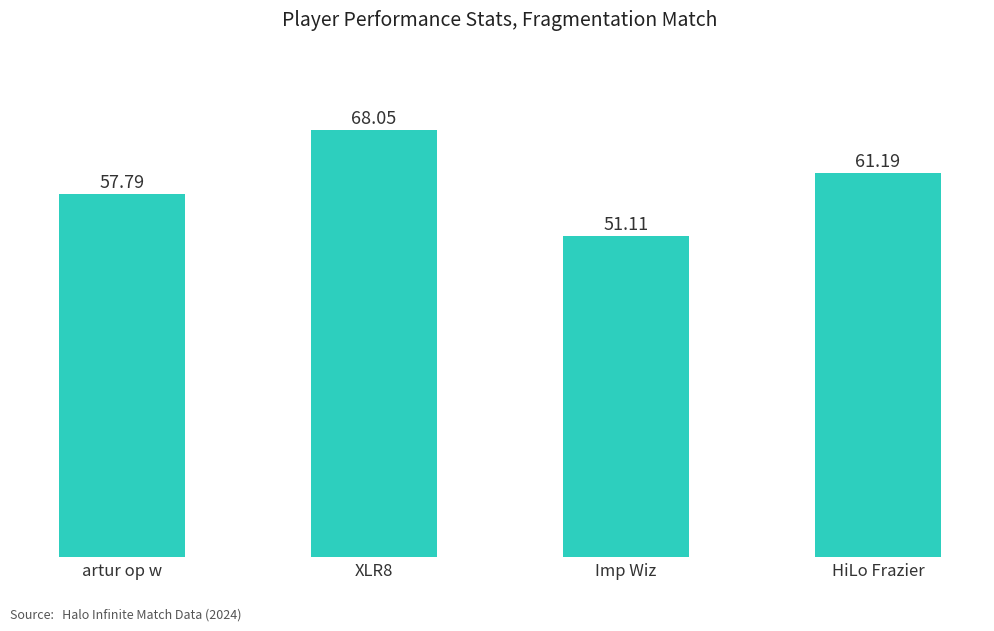

What is the change in value from Imp Wiz to HiLo Frazier?

+10.1